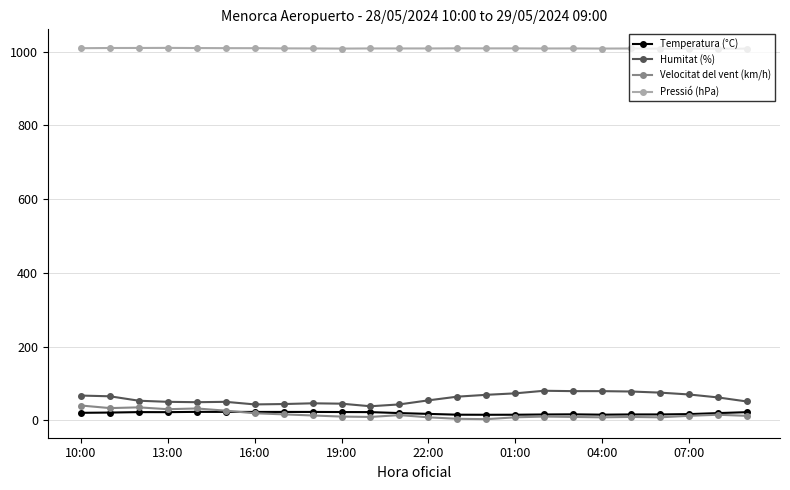

How many data points does each series have?

24